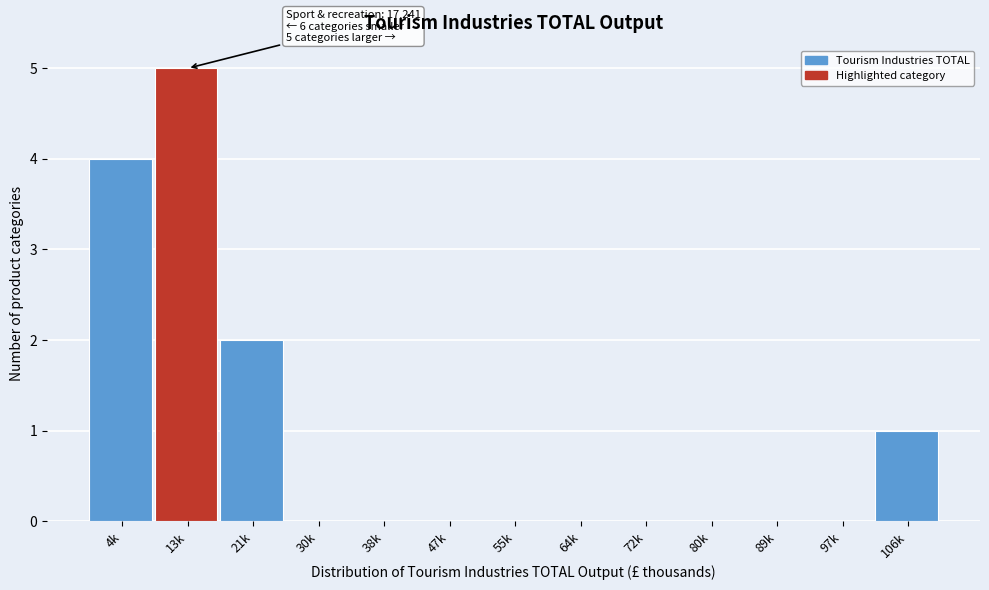

Reading left to right, transcribe all the data shown in this chart.

4k=4	13k=5	21k=2	30k=0	38k=0	47k=0	55k=0	64k=0	72k=0	80k=0	89k=0	97k=0	106k=1